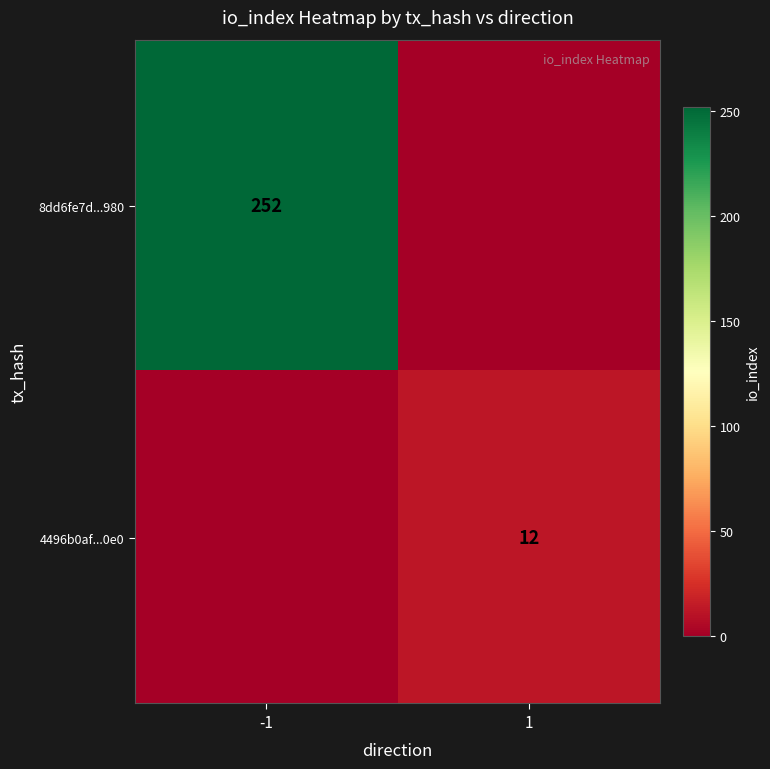

The value of 8dd6fe7d...980 at -1 is 143. True or false?

False